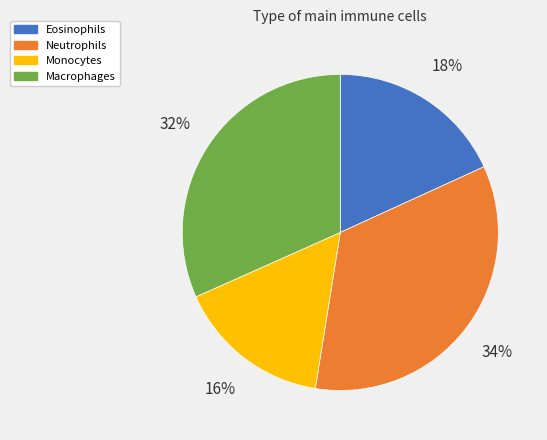

To the nearest percent, what is the average slice percentage?

25%